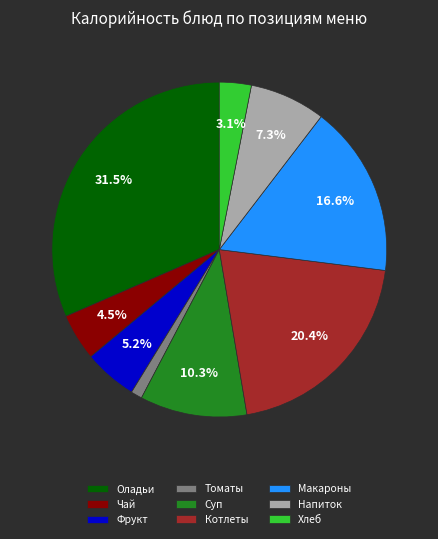

How many segments does this pie chart have?

9